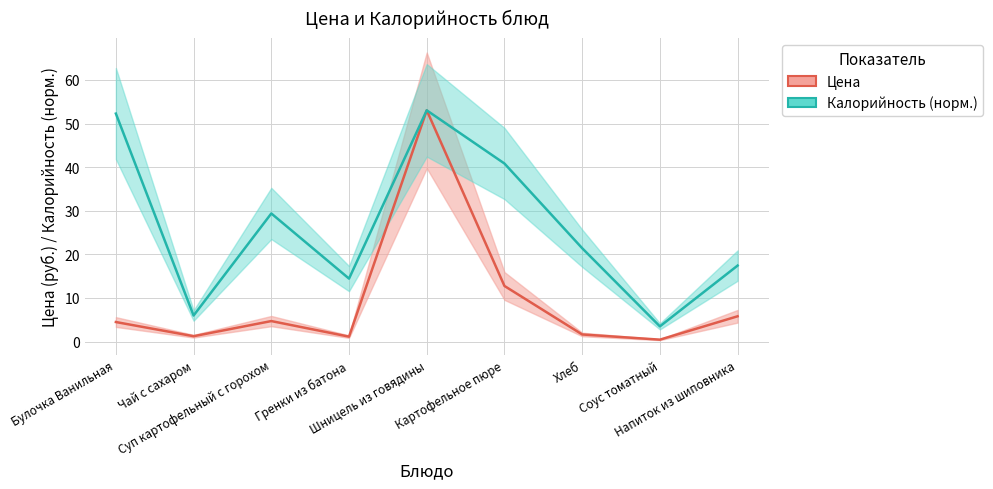

Which category has the lowest value across all series?

Соус томатный